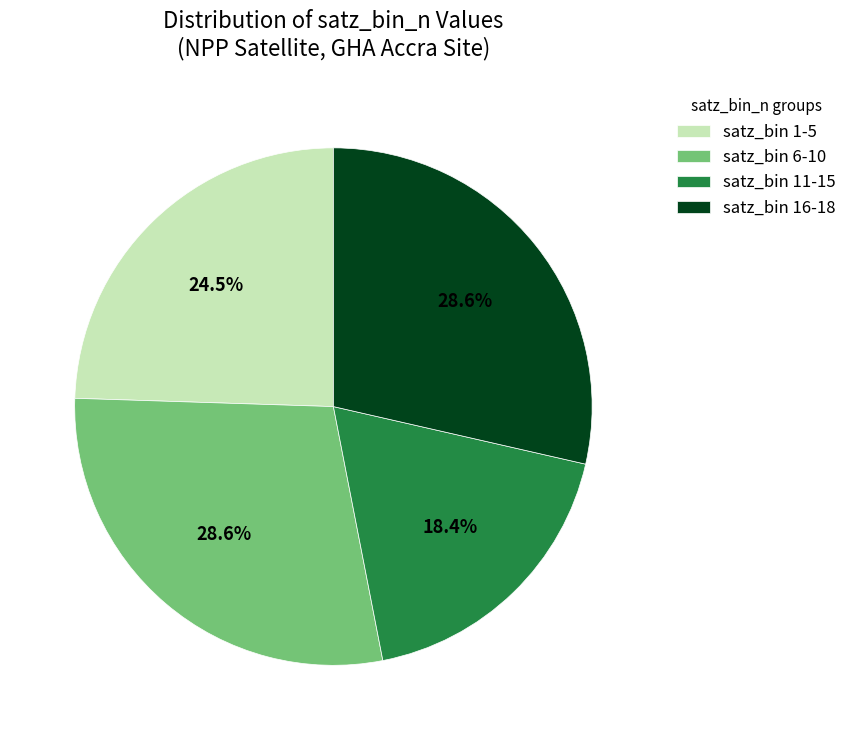

What is the smallest slice in the pie chart?

satz_bin 11-15